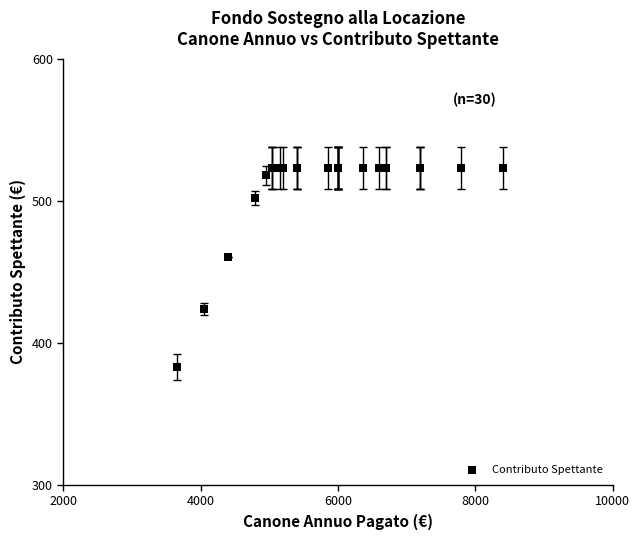

What Y value in the scatter plot is closest to 452?

460.3